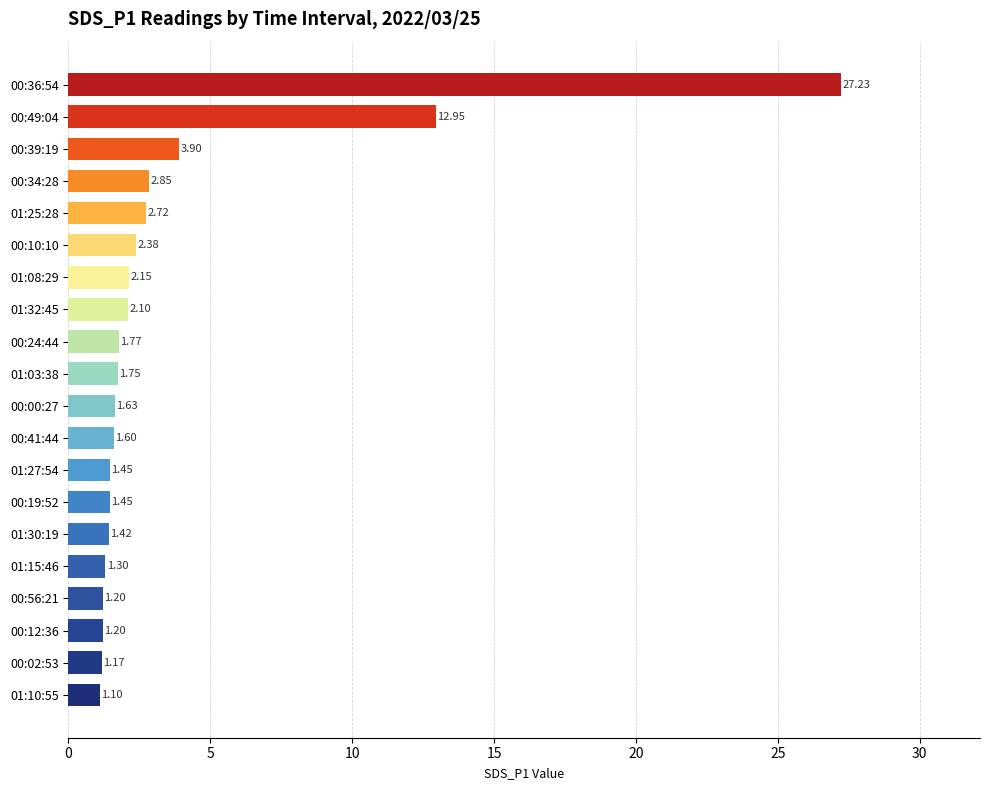

What is the average value?

3.7